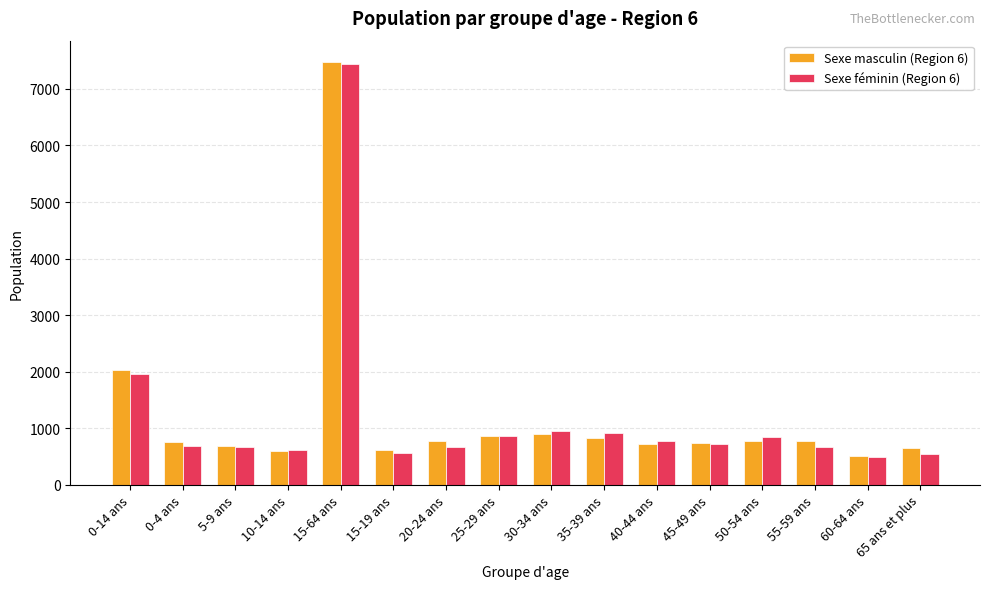

Where is Sexe masculin (Region 6) nearest to the value 3995?

0-14 ans